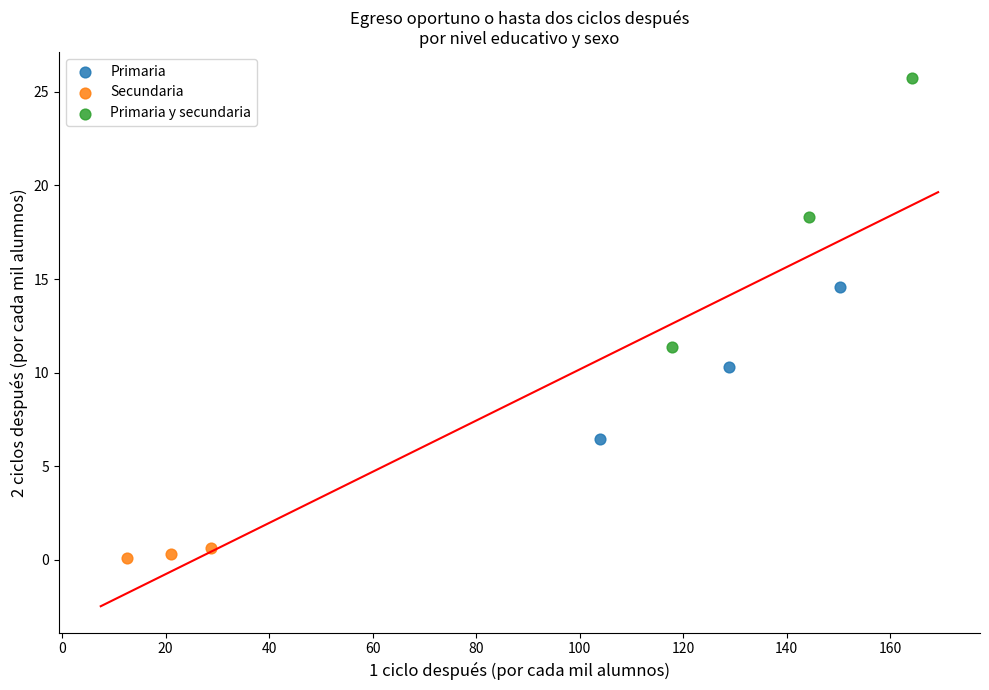

Which series reaches the minimum Y coordinate?

Secundaria